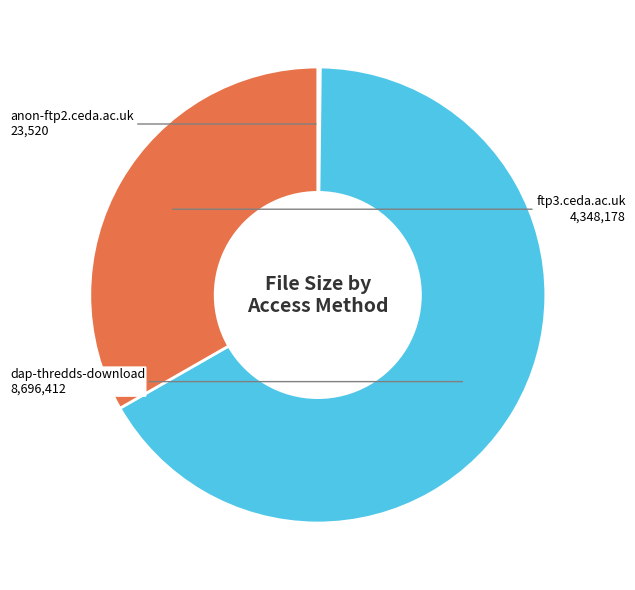

Does any single category account for the majority?

Yes